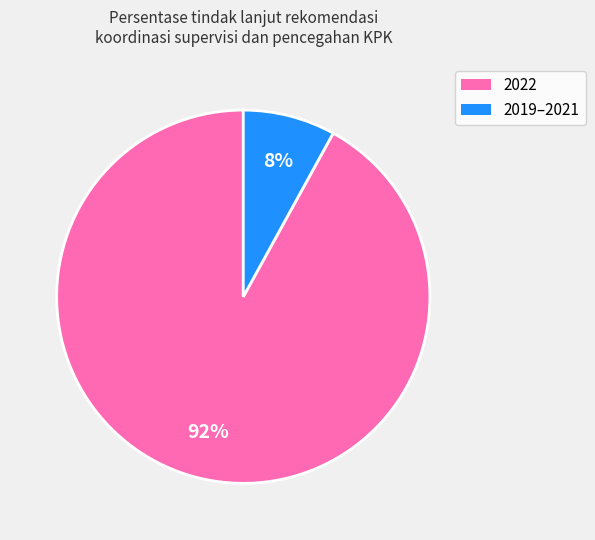

To the nearest percent, what is the difference between the largest and smallest slice percentages?

84%